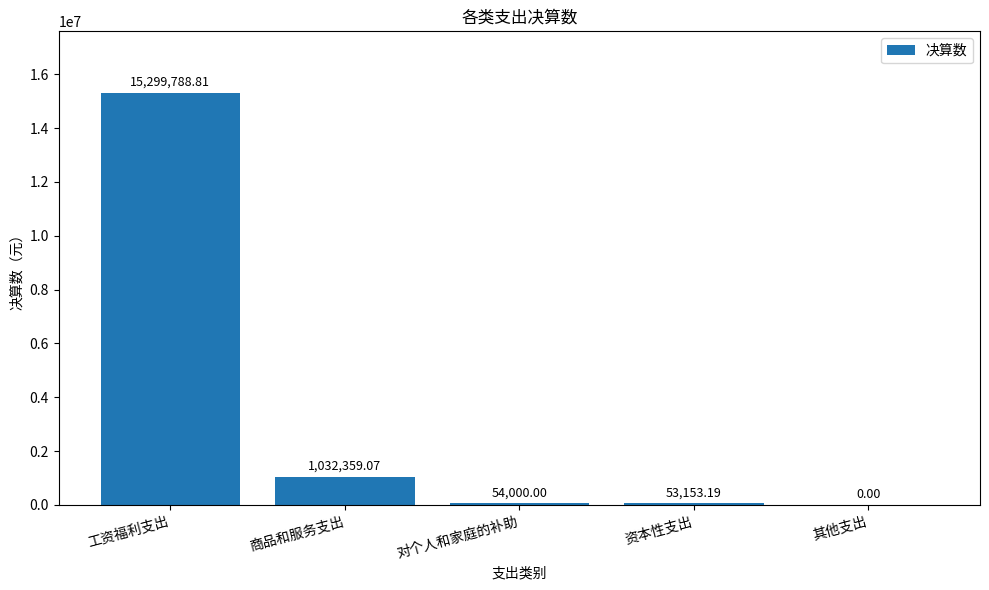

What is the change in value from 对个人和家庭的补助 to 其他支出?

-54000.0